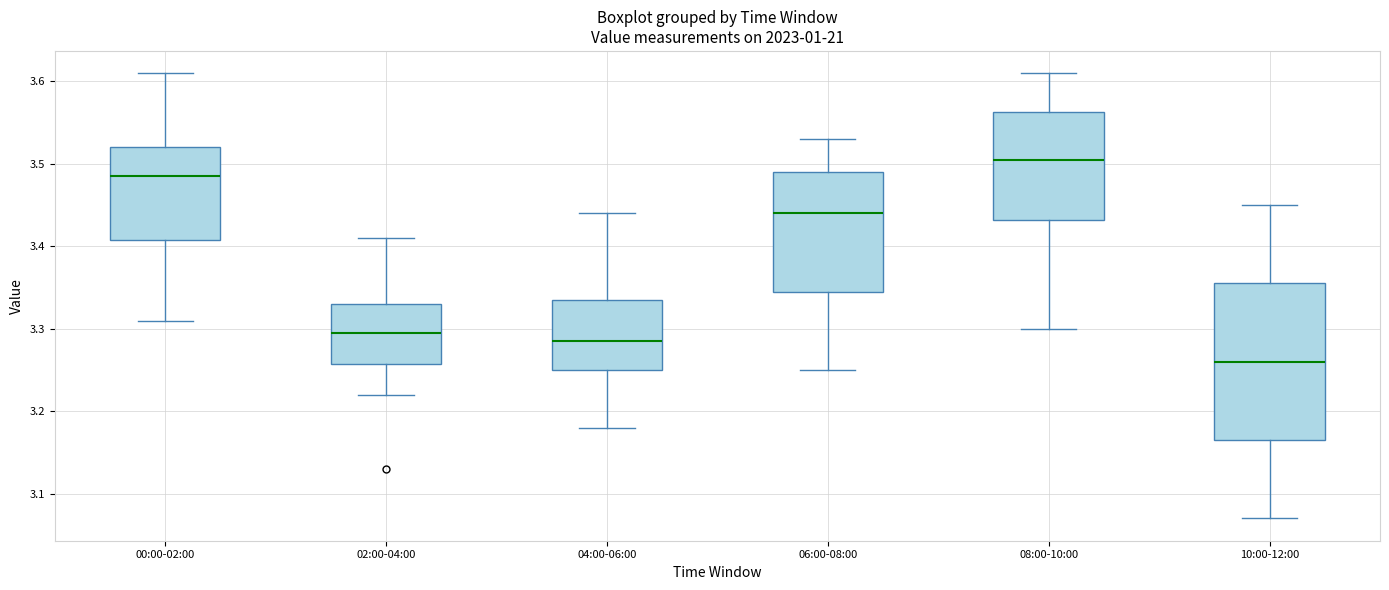

Which box's median line is the highest?

08:00-10:00